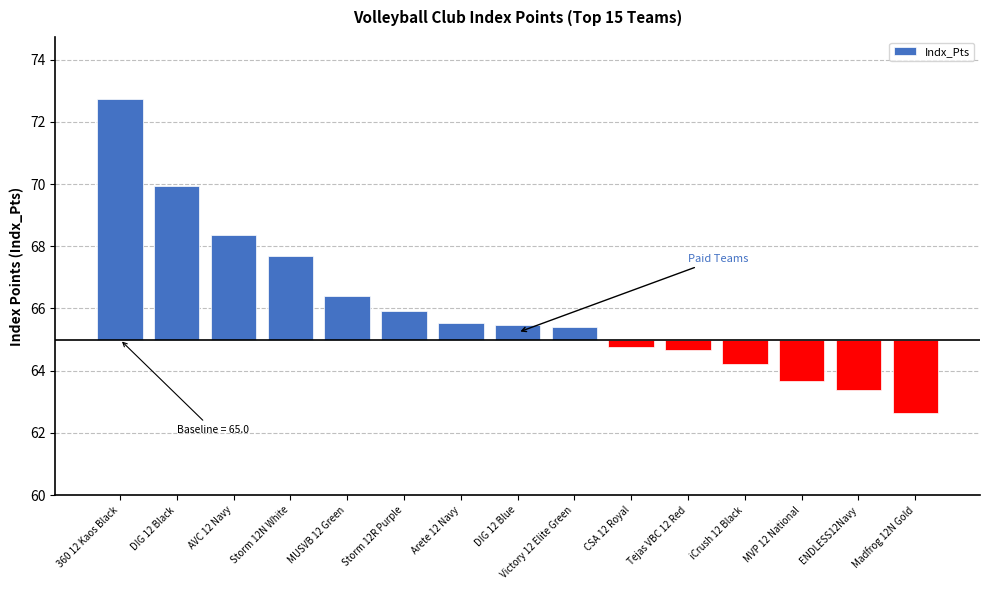

Which category has the lowest value across all series?

Madfrog 12N Gold